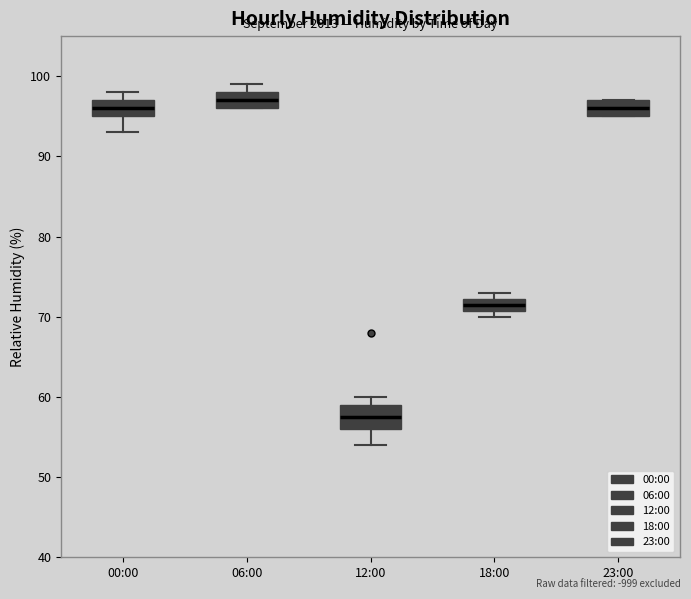

Reading left to right, transcribe this box plot: for each box, give where its median line is, the range the box spans, and where its two whiskers end, as read against the y-axis. The values are not printed on the chart, so give them approximately, as read against the axis.

00:00: median 96, box 95 to 97, whiskers 93 to 98
06:00: median 97, box 96 to 98, whiskers 96 to 99
12:00: median 58, box 56 to 59, whiskers 54 to 60
18:00: median 72 (inside the box), box 71 to 72, whiskers 70 to 73
23:00: median 96, box 95 to 97, whiskers 95 to 97